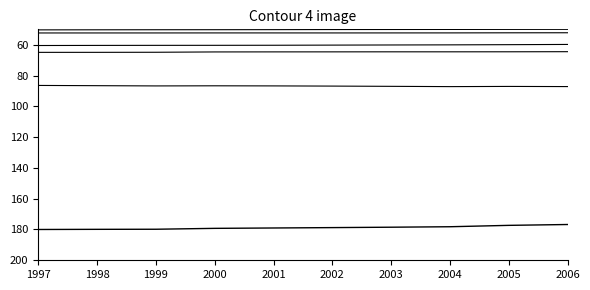

Reading right to left, list all the values displayed in this chart.

宮崎県: 176.8	177.3	178.2	178.5	178.8	179.0	179.3	179.8	179.9	180.0
宮崎市: 87.2	87.1	87.2	87.0	86.9	86.7	86.7	86.8	86.6	86.4
都城市: 64.5	64.6	64.6	64.6	64.6	64.6	64.7	64.9	64.9	65.0
延岡市: 59.8	60.0	60.1	60.2	60.2	60.3	60.4	60.4	60.4	60.5
日南市: 50.0	50.0	50.1	50.1	50.1	50.2	50.2	50.3	50.3	50.3
日向市: 52.2	52.3	52.3	52.3	52.3	52.3	52.3	52.3	52.4	52.4